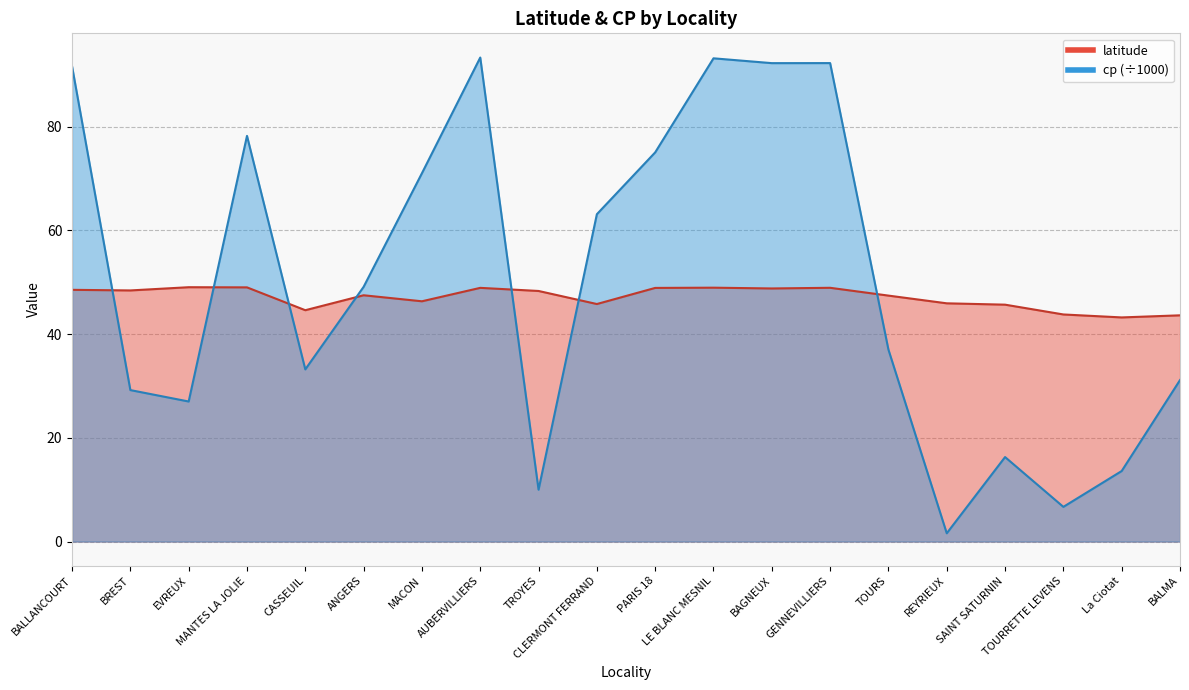

Is it true that latitude equals 23.2 at BALMA?

False